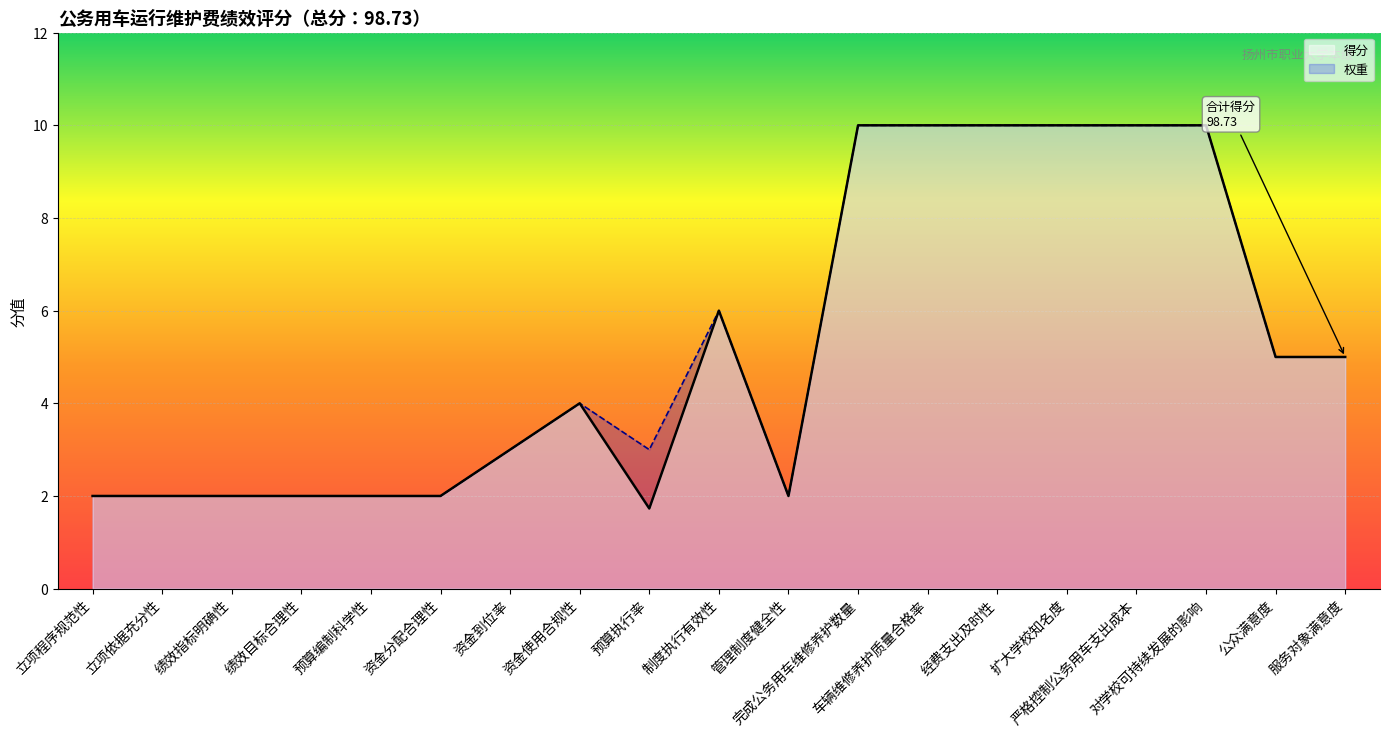

Rank the categories by value from lowest to highest.

预算执行率, 立项程序规范性, 立项依据充分性, 绩效指标明确性, 绩效目标合理性, 预算编制科学性, 资金分配合理性, 管理制度健全性, 资金到位率, 资金使用合规性, 公众满意度, 服务对象满意度, 制度执行有效性, 完成公务用车维修养护数量, 车辆维修养护质量合格率, 经费支出及时性, 扩大学校知名度, 严格控制公务用车支出成本, 对学校可持续发展的影响